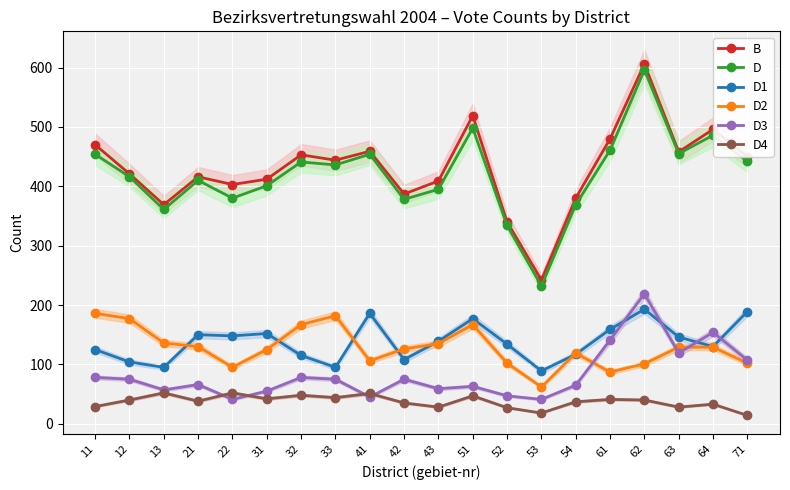

The value of D at 63 is 455. True or false?

True